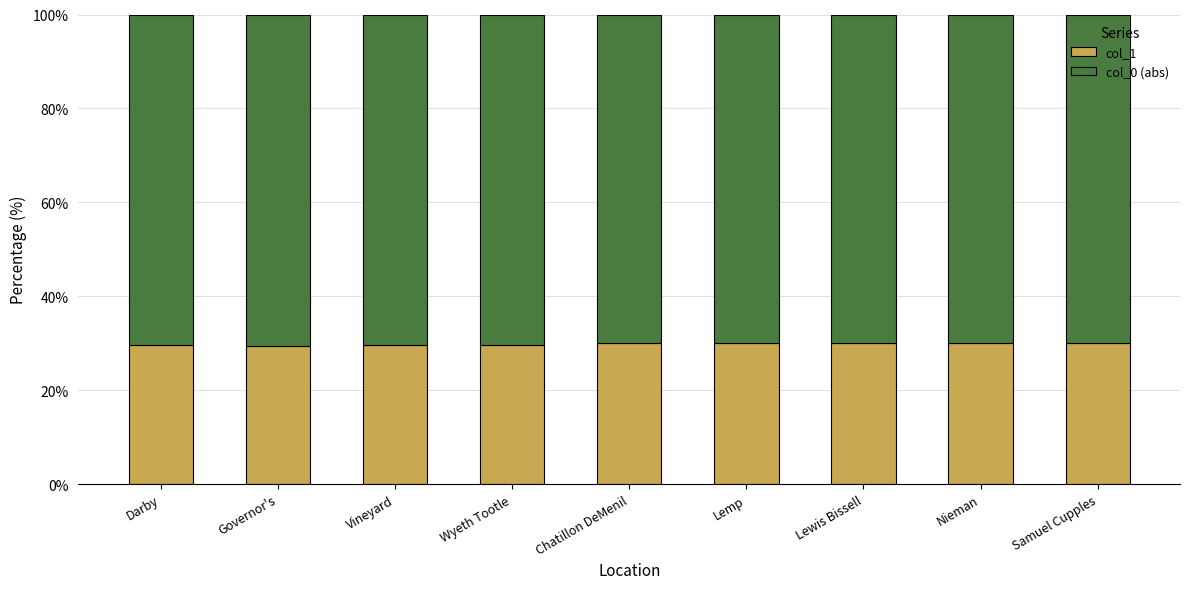

What is the highest value of the col_1 series?

30.0